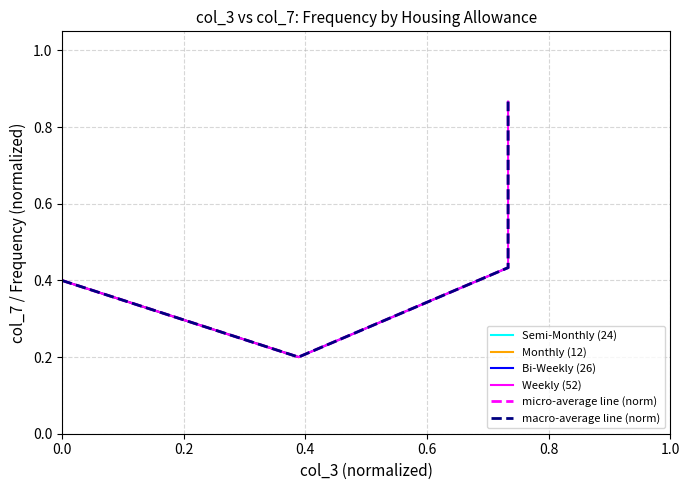

Reading right to left, what are all the values shown in this chart?

20692=0.9	20692=0.4	10973=0.2	0=0.4